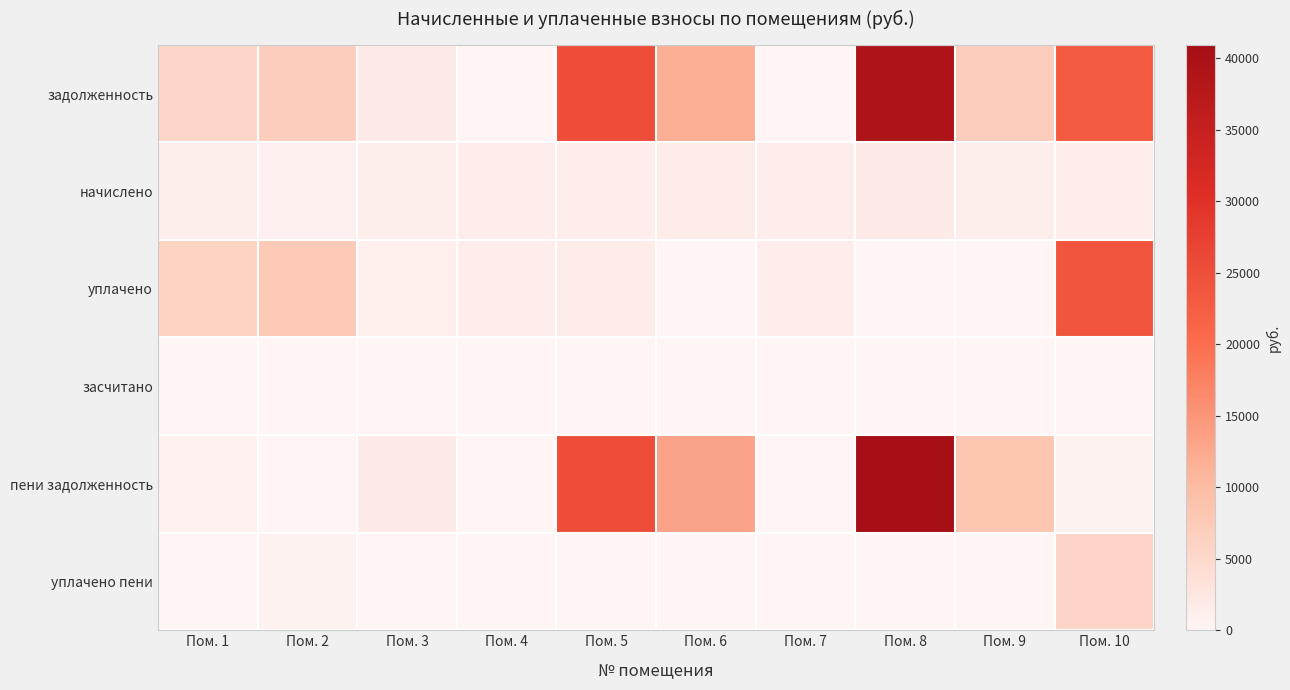

What is the spread (max minus min) of values at Пом. 7?

1300.0